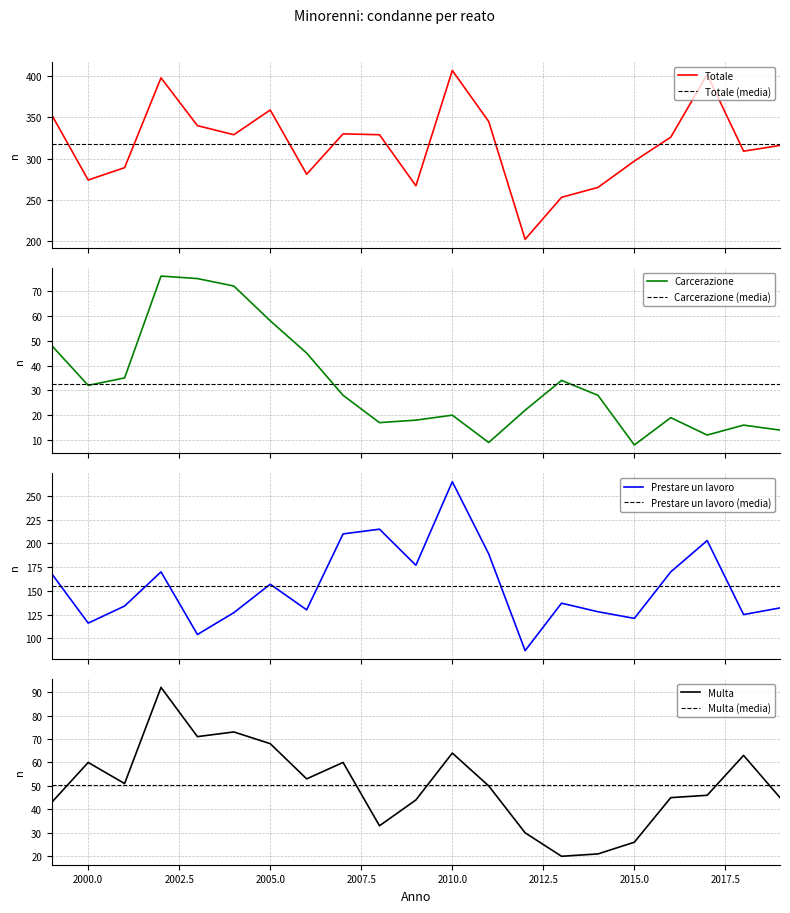

What is the value of the Carcerazione point at the 21st from the left?

14